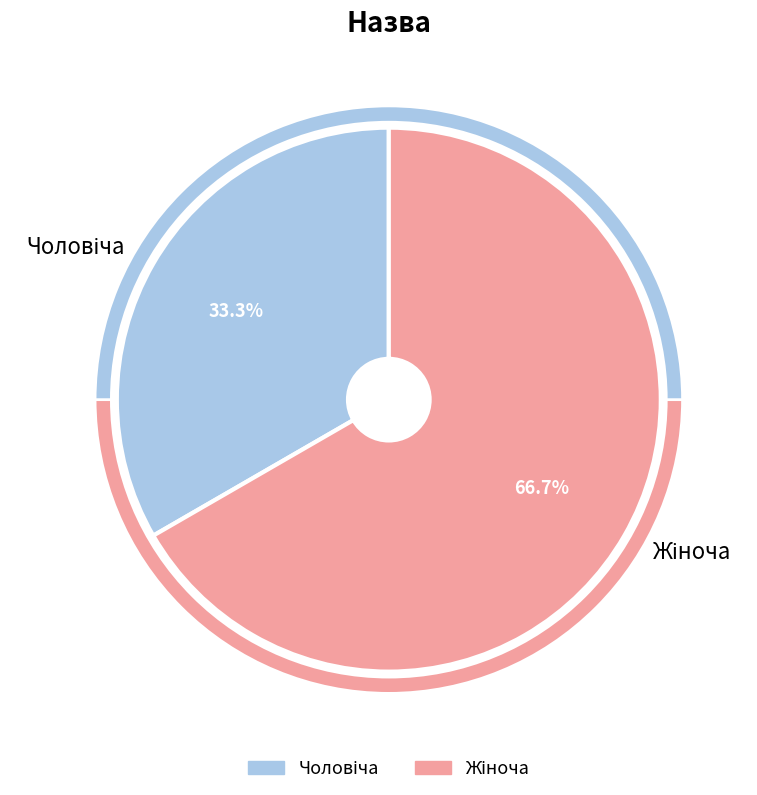

What is the ratio of the value at Чоловіча to the value at Жіноча?

0.5